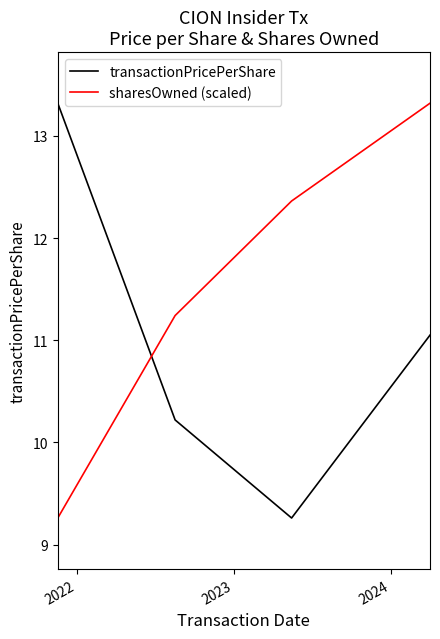

Is this an area chart (filled region under the line)?

No